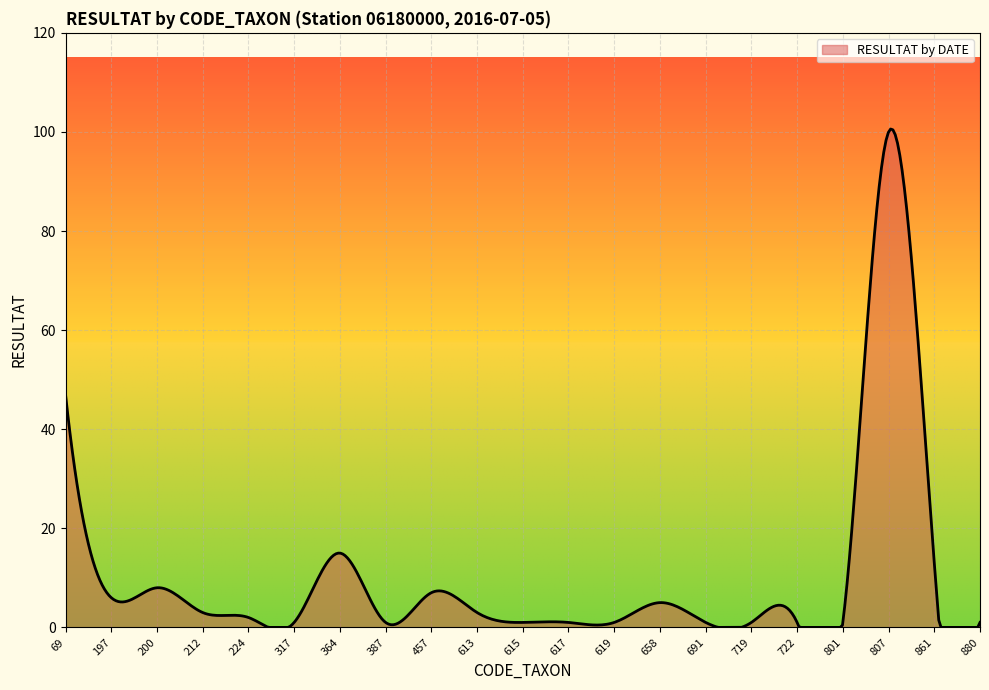

What is the greatest value displayed?

100.6